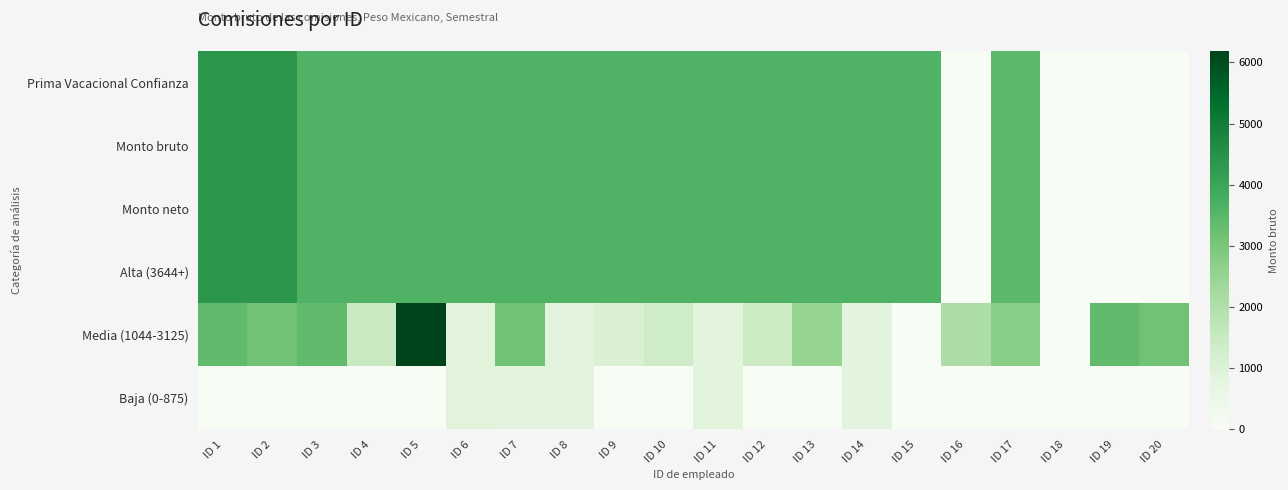

At how many categories does at least one series exceed 311?

19